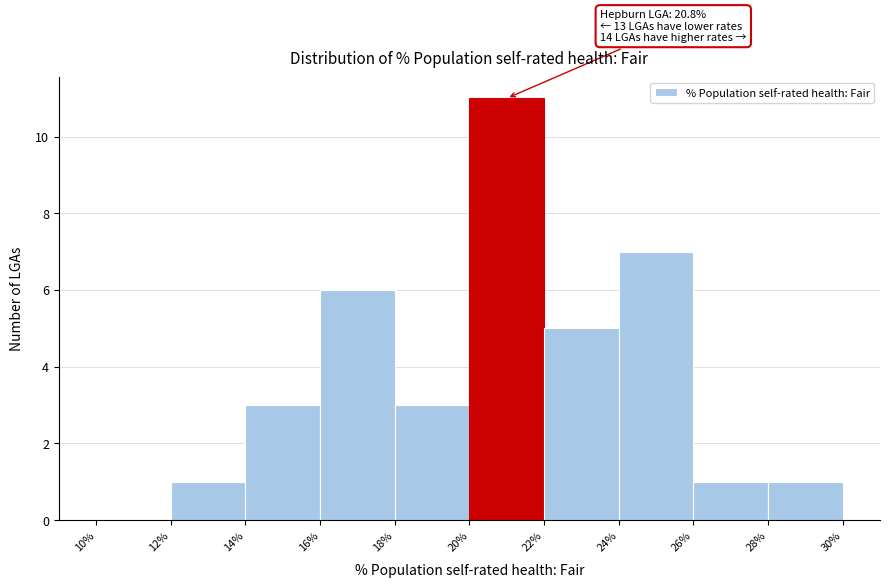

Which range on the x-axis has the tallest bar?

20% to 22%